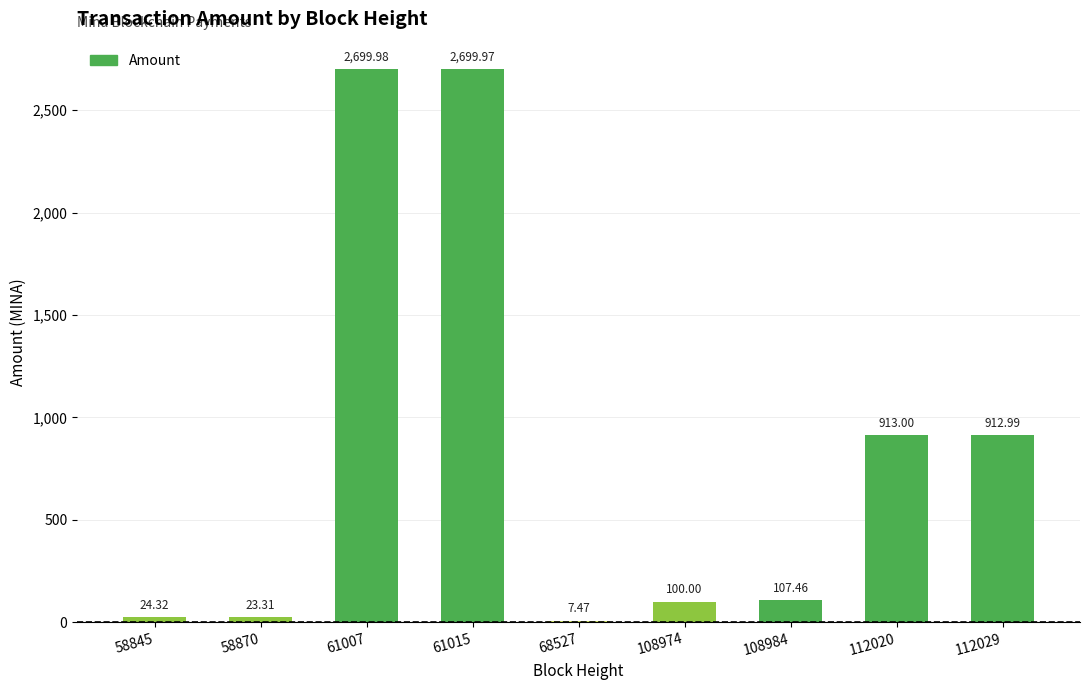

What is the change in value from 108974 to 108984?

+7.5